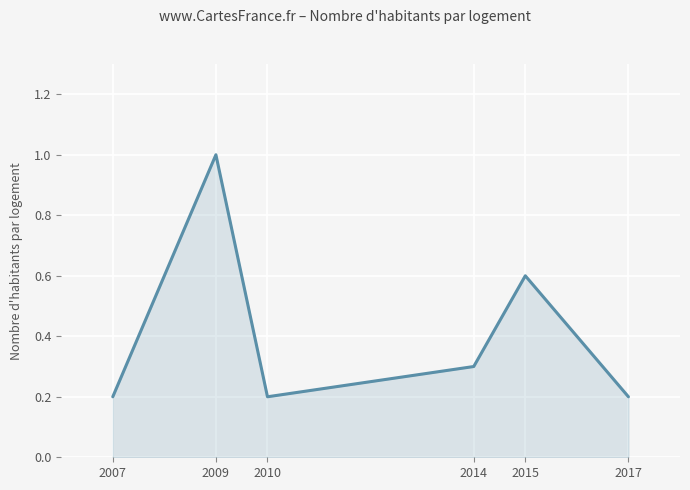

The value at 2014 is 0.2. True or false?

False